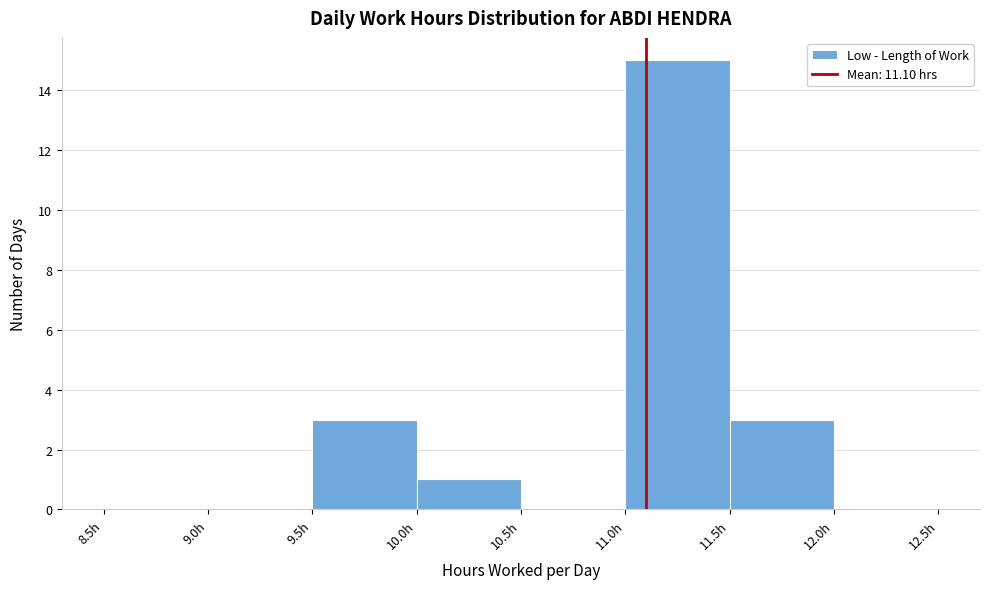

Reading left to right, list every bar in this chart as the range it spans on the x-axis followed by its height. The values are not printed on the chart, so give them approximately, as read against the axis.

8.5 to 9.0: 0
9.0 to 9.5: 0
9.5 to 10.0: 3
10.0 to 10.5: 1
10.5 to 11.0: 0
11.0 to 11.5: 15
11.5 to 12.0: 3
12.0 to 12.5: 0